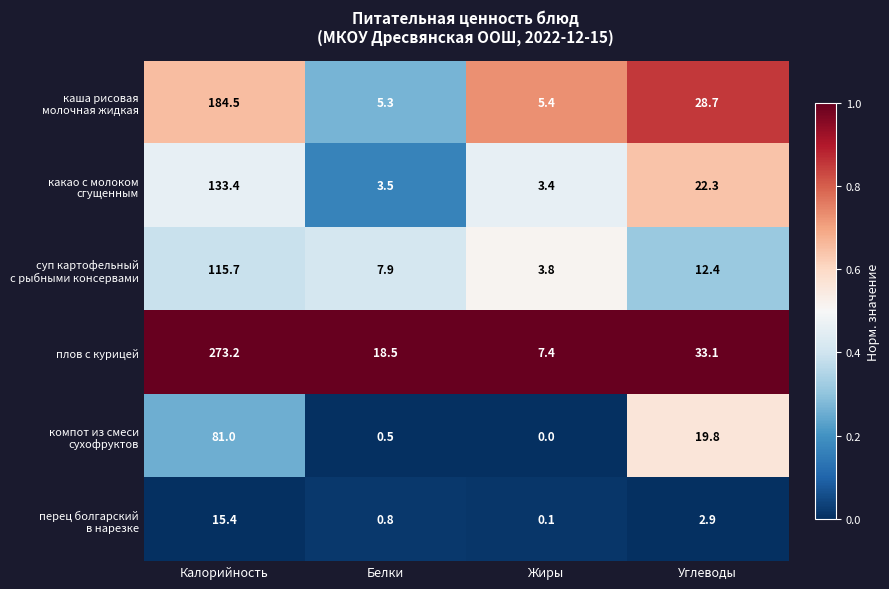

What is the total value across all series at Жиры?

20.1